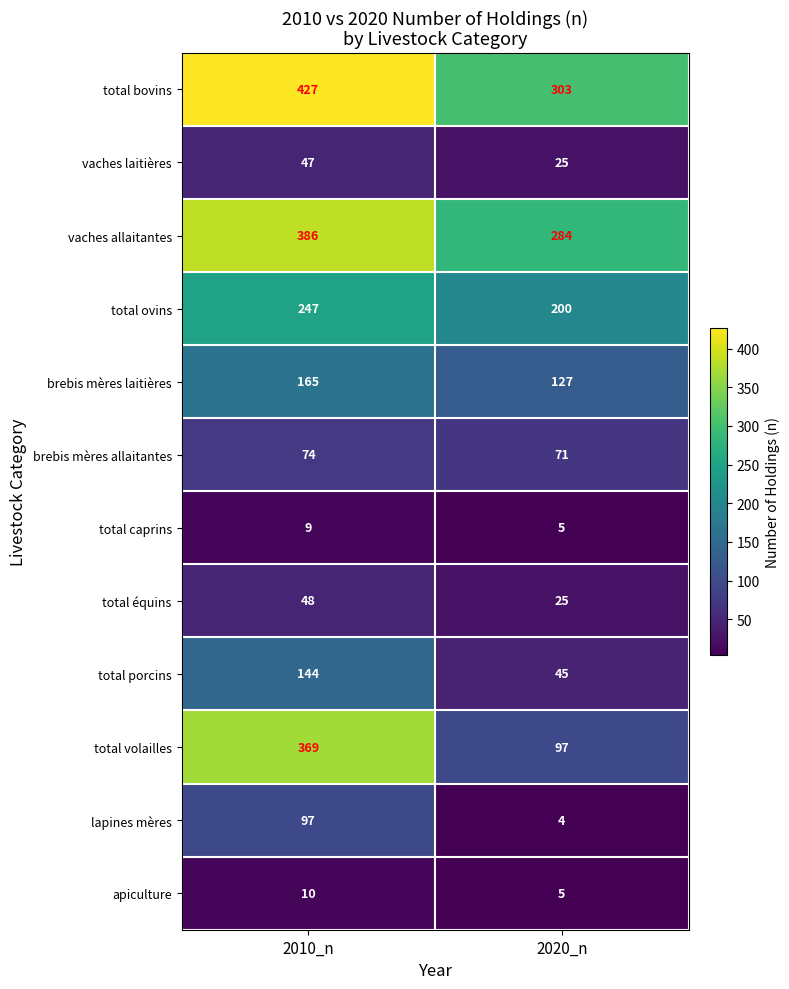

List the series in order of their peak value, lowest first.

total caprins, apiculture, vaches laitières, total équins, brebis mères allaitantes, lapines mères, total porcins, brebis mères laitières, total ovins, total volailles, vaches allaitantes, total bovins